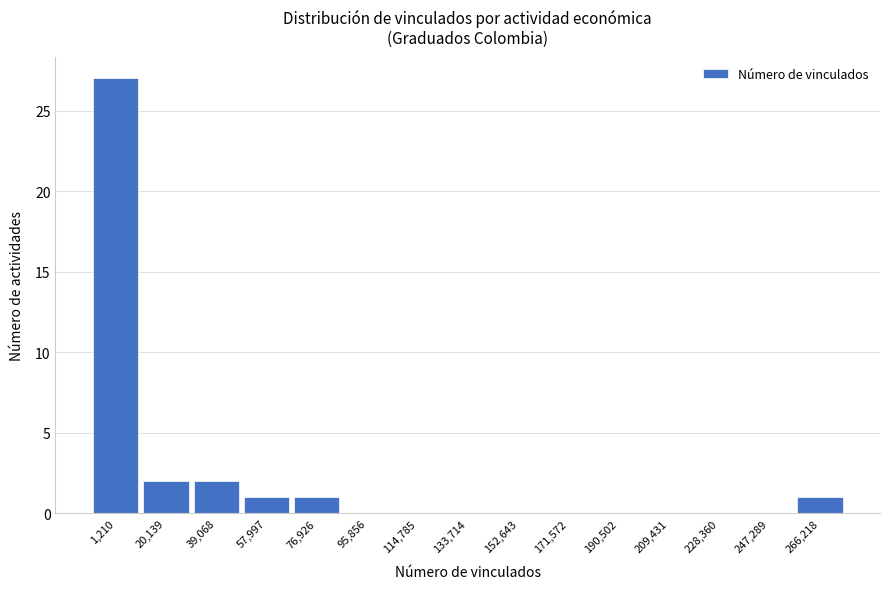

Reading left to right, list all the values displayed in this chart.

1,210=27	20,139=2	39,068=2	57,997=1	76,926=1	95,856=0	114,785=0	133,714=0	152,643=0	171,572=0	190,502=0	209,431=0	228,360=0	247,289=0	266,218=1